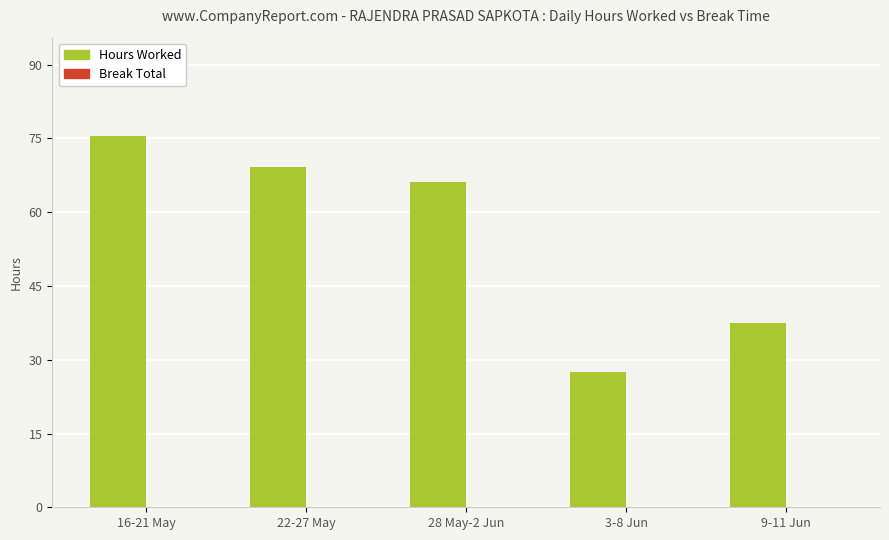

What is the label of the 3rd bar from the right?

28 May-2 Jun